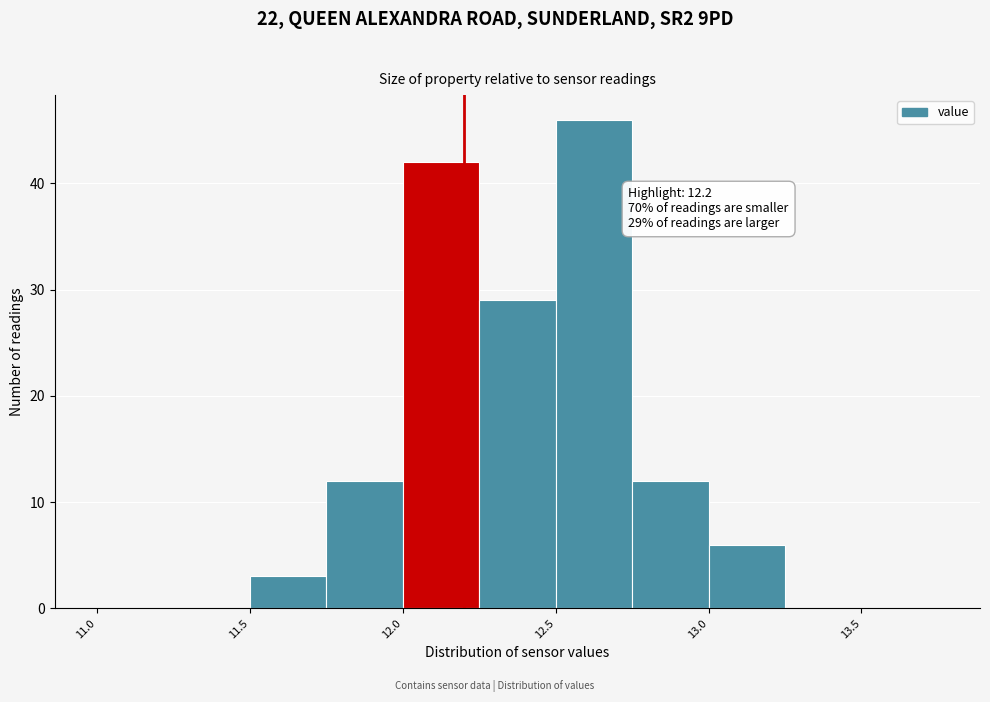

Which range on the x-axis has the tallest bar?

12.50 to 12.75